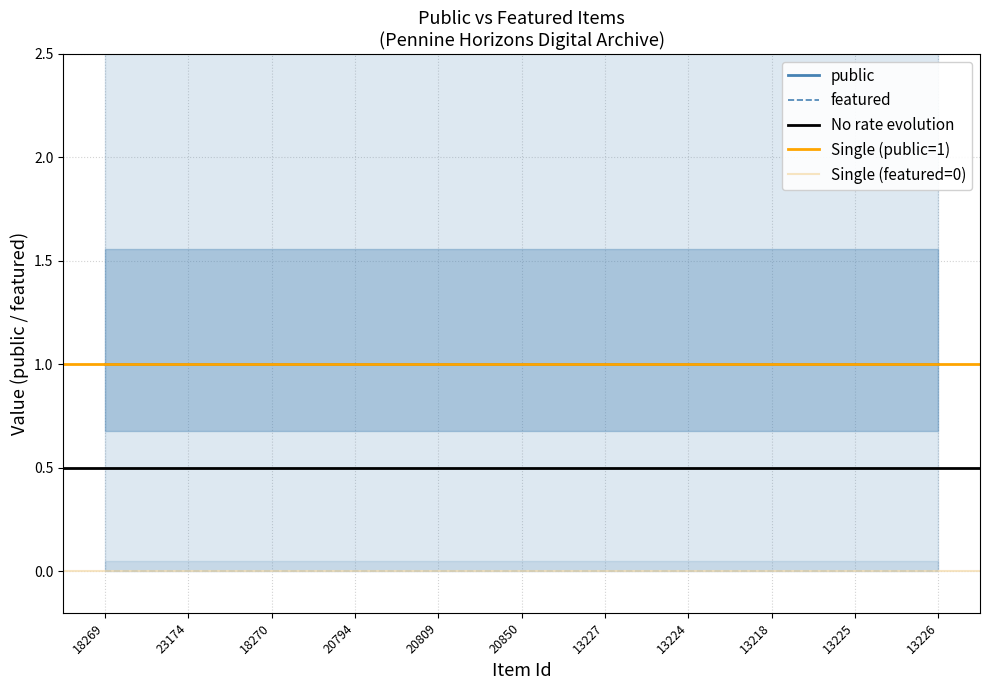

Which series has the largest total across all categories?

public